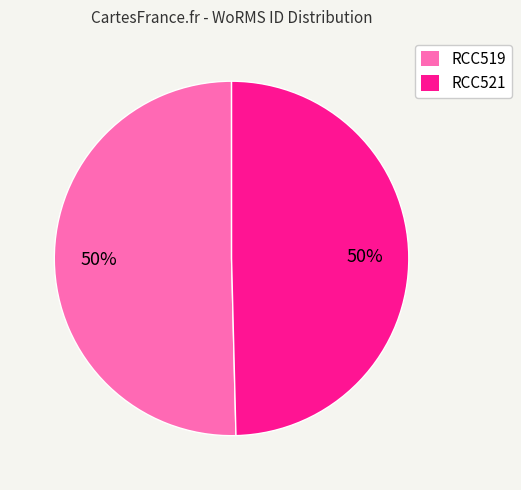

What is the ratio of the value at RCC519 to the value at RCC521?

1.0